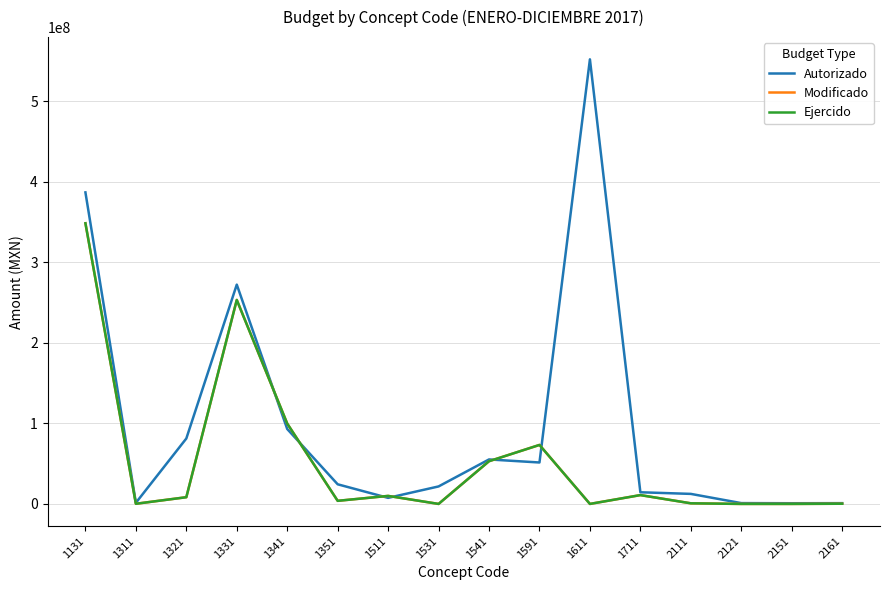

What is the difference between the maximum and minimum values in the Ejercido series?

348411797.4